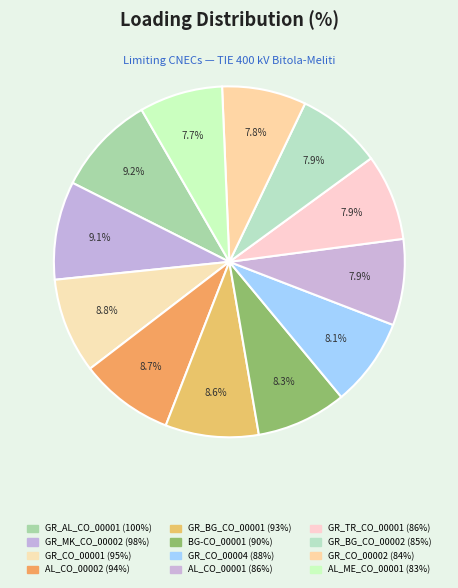

How many slices are in this pie chart?

12